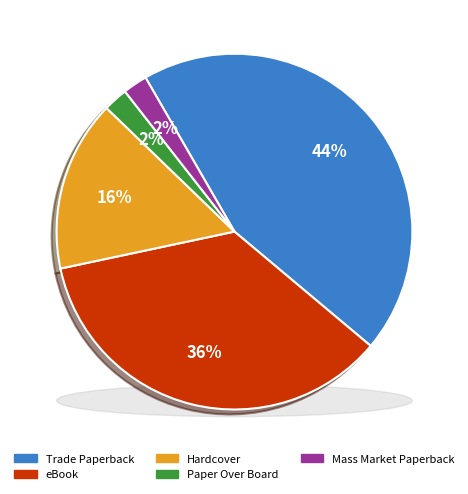

To the nearest percent, what percentage of the pie is eBook?

36%